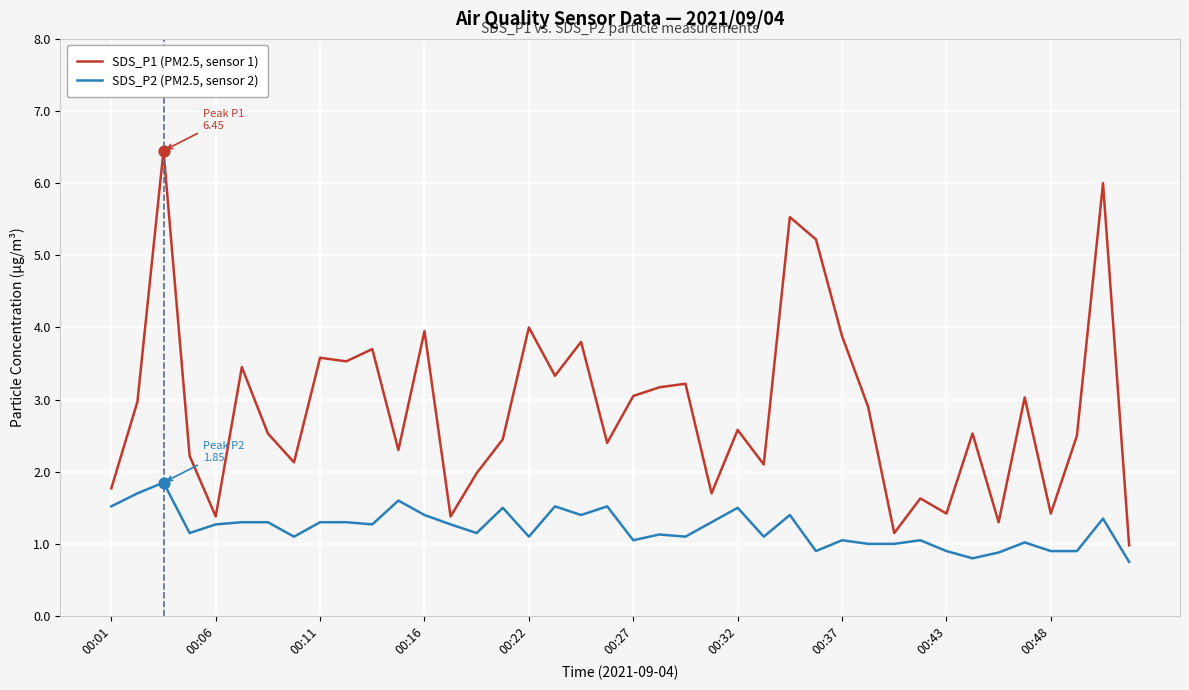

Which series has the largest total across all categories?

SDS_P1 (PM2.5, sensor 1)